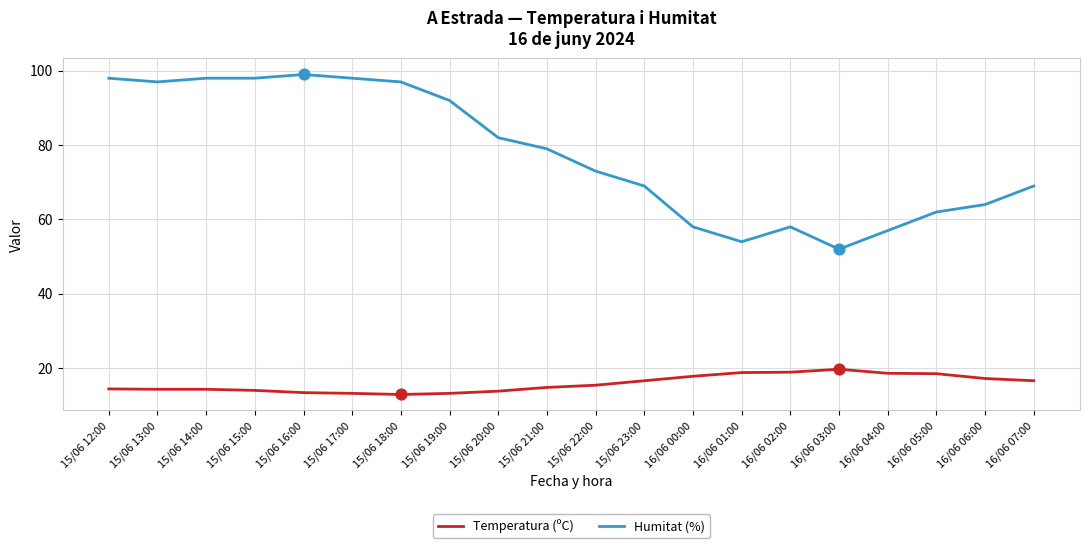

Which series has the largest range (max minus min)?

Humitat (%)